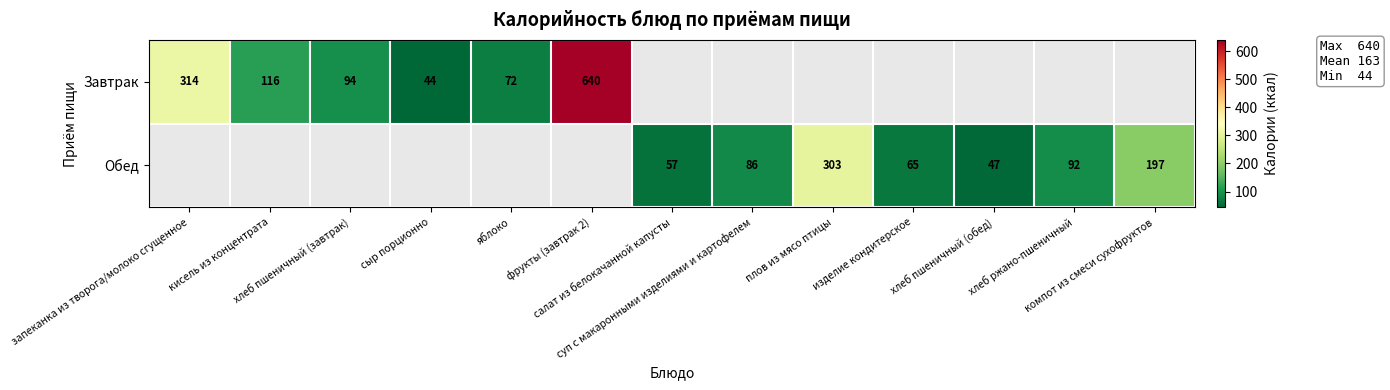

What is the smallest value displayed?

44.0